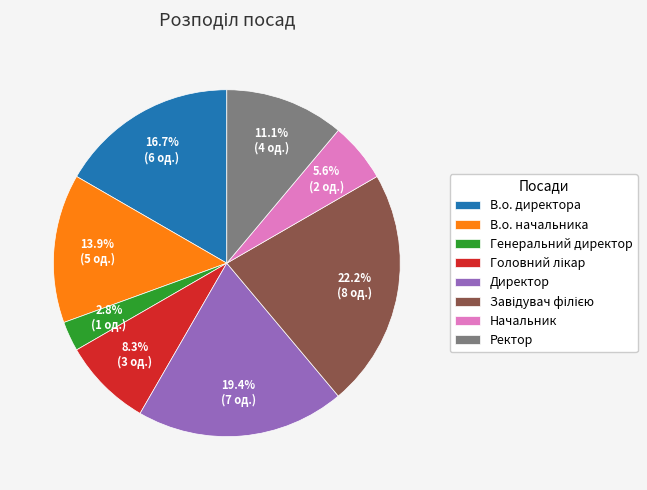

What percentage is the В.о. начальника slice, to the nearest percent?

14%